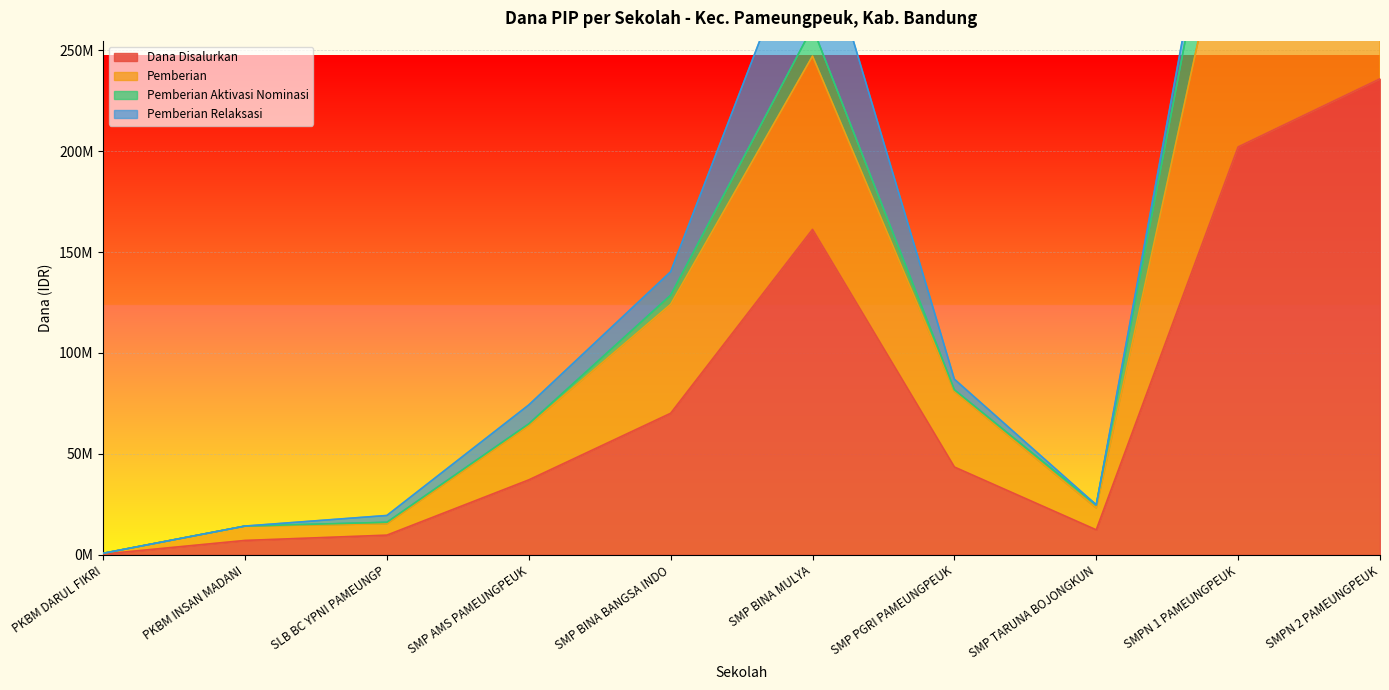

What is the sum of the Dana Disalurkan values at SMP TARUNA BOJONGKUN and SMPN 1 PAMEUNGPEUK?

214500000